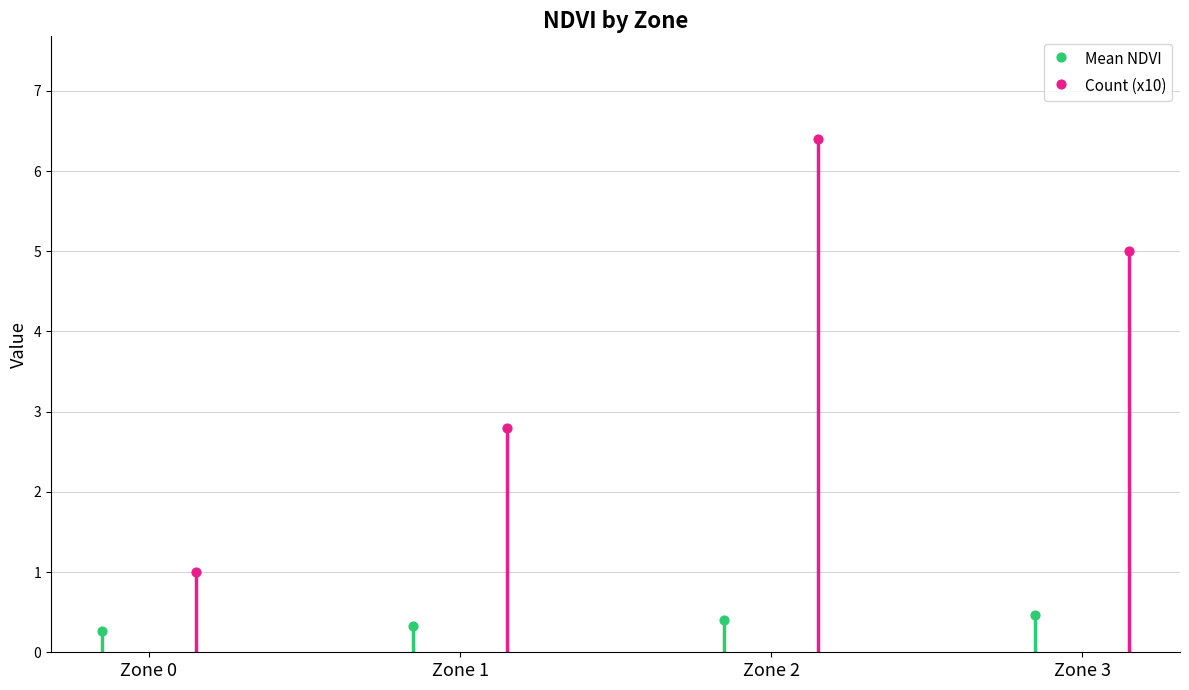

At how many categories does at least one series exceed 6?

1